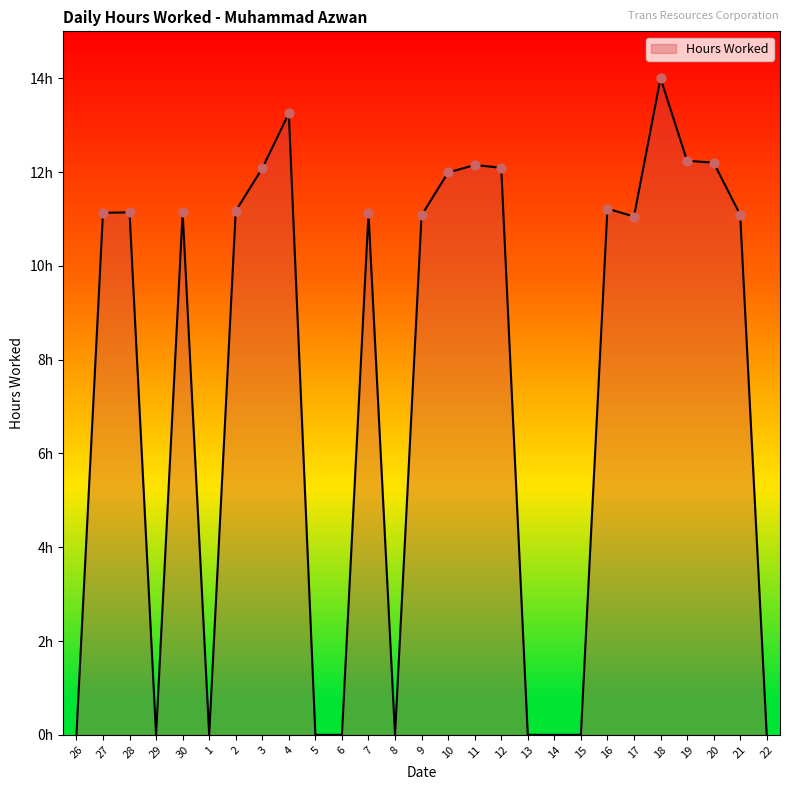

Between 28 and 5, which is larger?

28